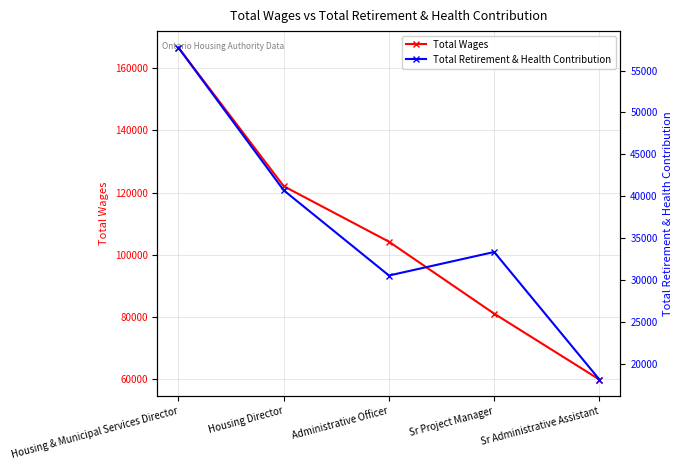

Rank the series by their average value, from highest to lowest.

Total Wages, Total Retirement & Health Contribution